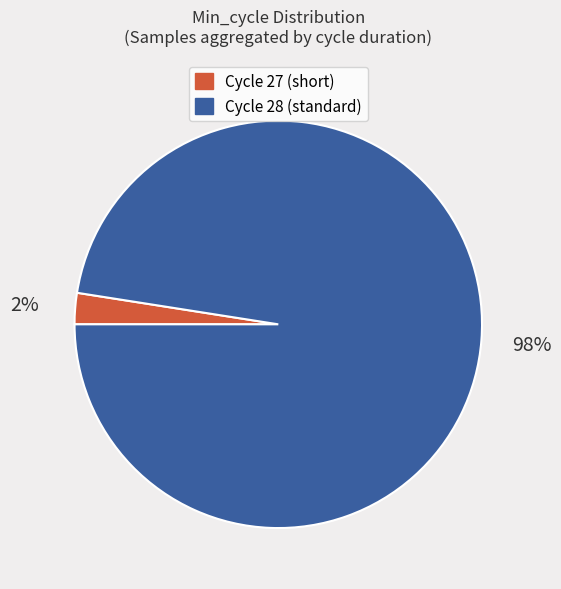

To the nearest percent, what is the average slice percentage?

50%